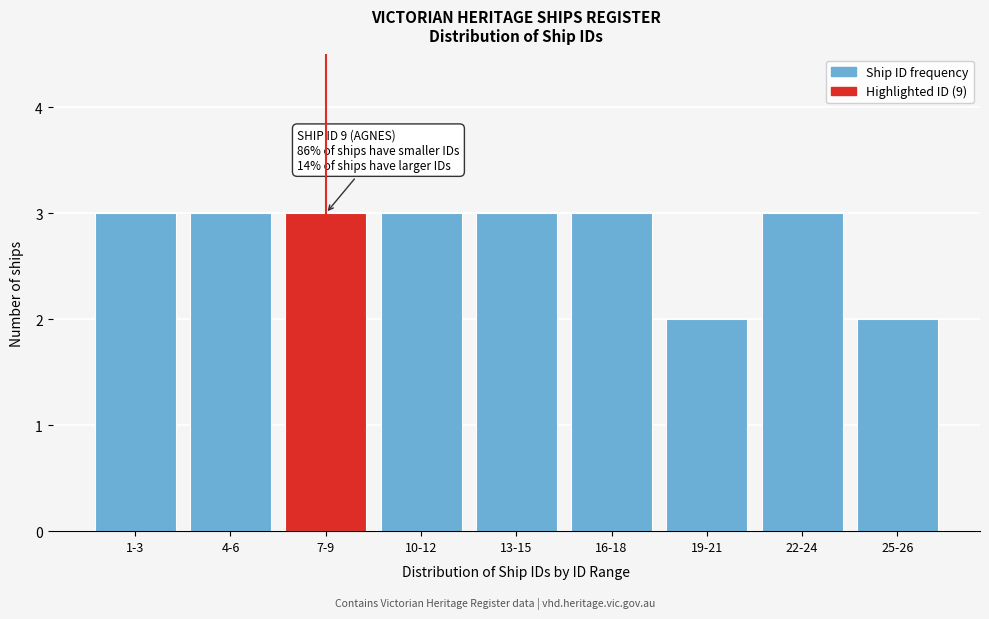

Reading left to right, extract all data points from this chart.

1-3=3	4-6=3	7-9=3	10-12=3	13-15=3	16-18=3	19-21=2	22-24=3	25-26=2